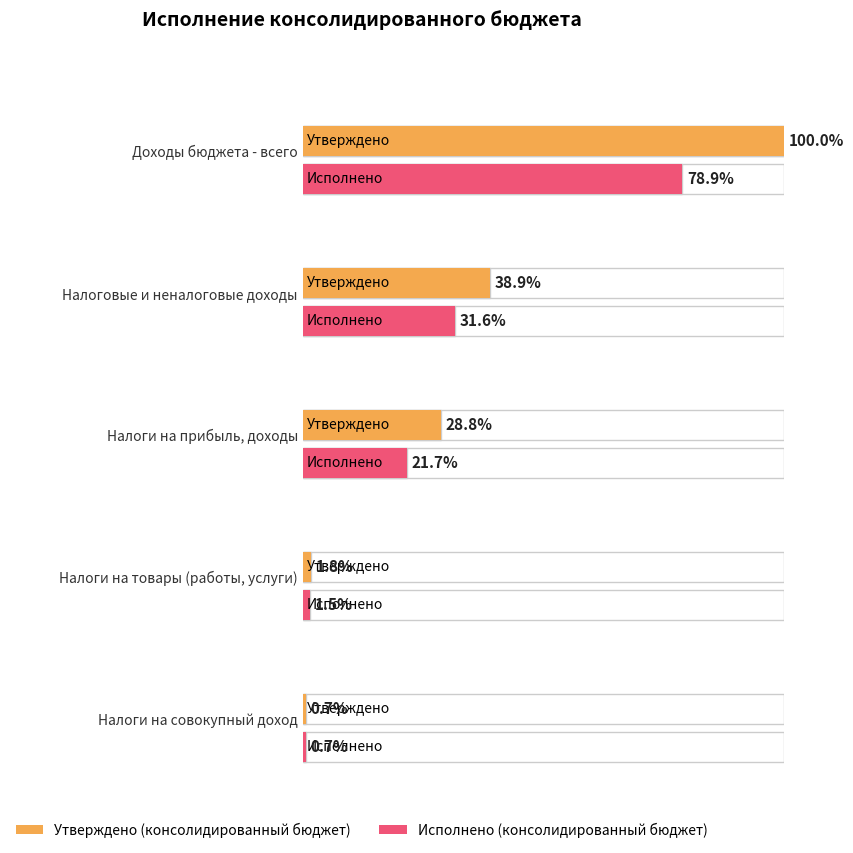

The Утверждено (консолидированный бюджет) series shows 889464995.9 at НАЛОГИ НА ПРИБЫЛЬ, ДОХОДЫ. True or false?

False